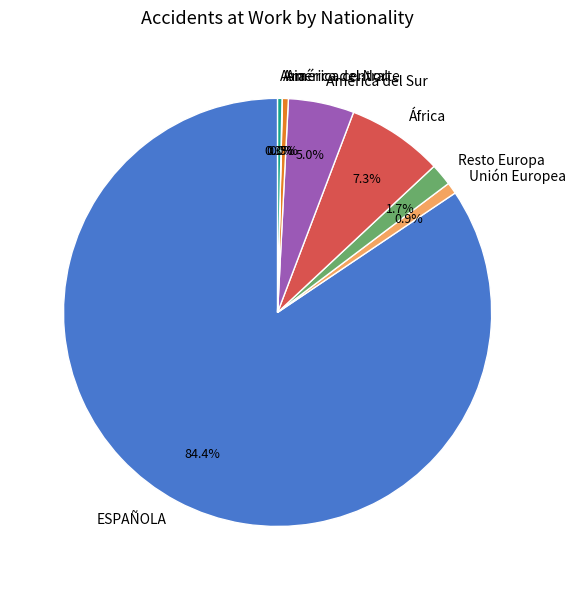

To the nearest percent, what portion does Unión Europea represent?

1%